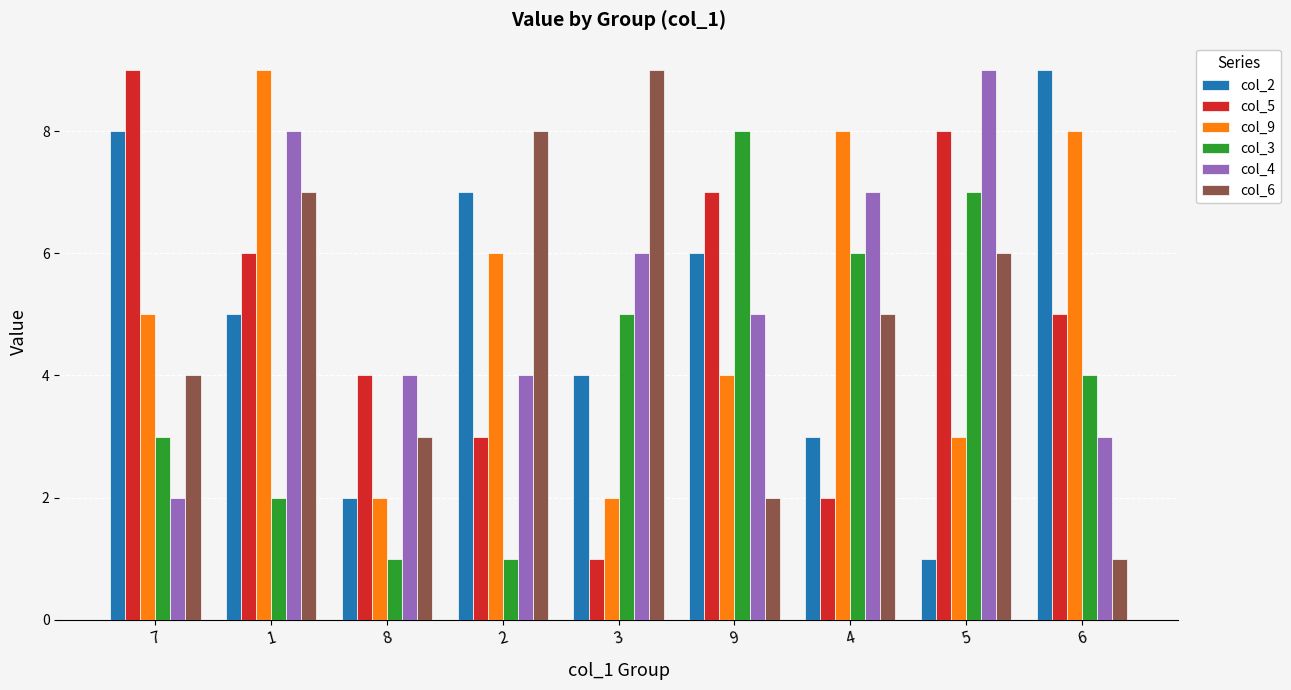

How many distinct data groups are displayed?

6